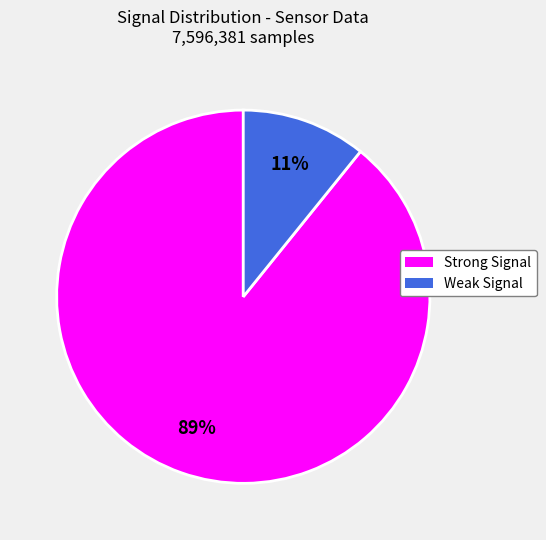

Does any single category account for the majority?

Yes